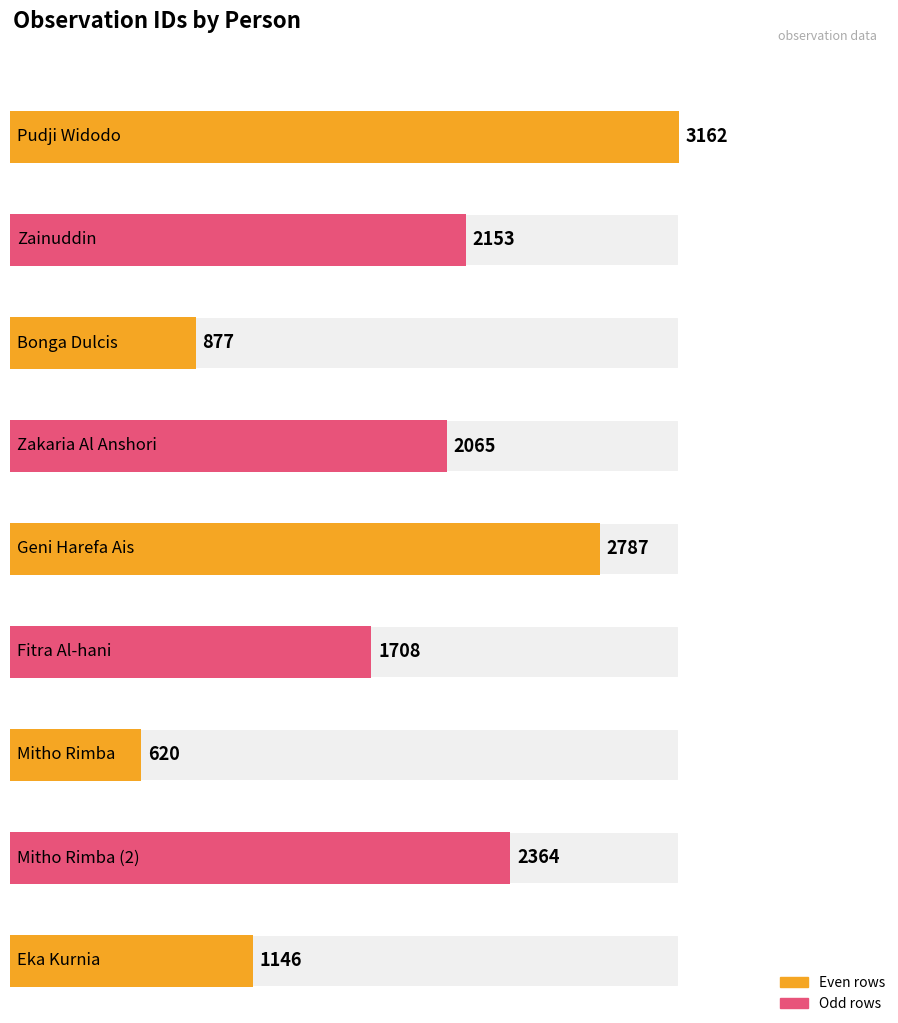

What is the label of the 3rd bar from the left?

Bonga Dulcis